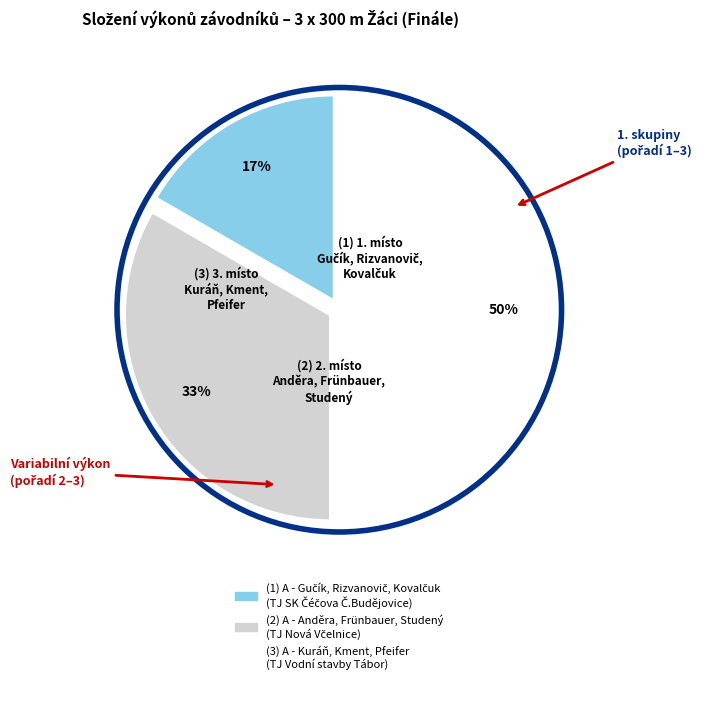

Count the number of slices in the pie.

3